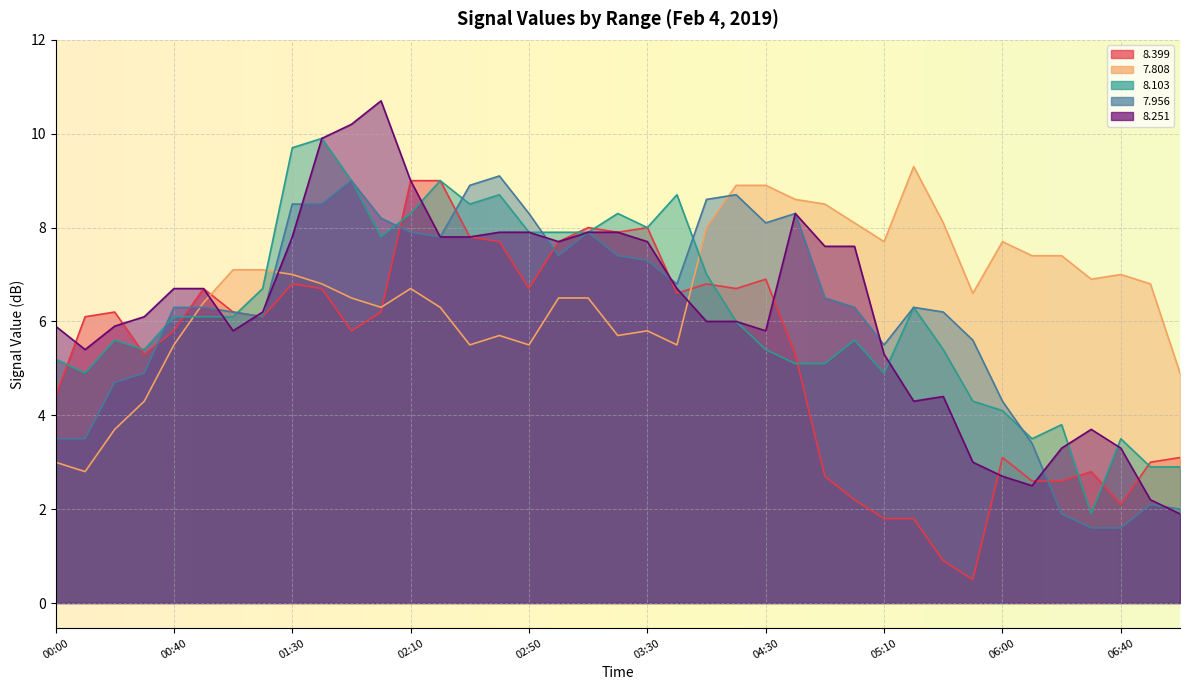

What is the sum of all   8.103 values?

243.4